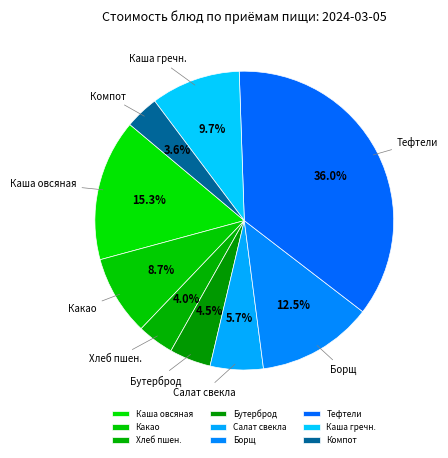

How much of the chart is everything except Салат свекла?

94.3%